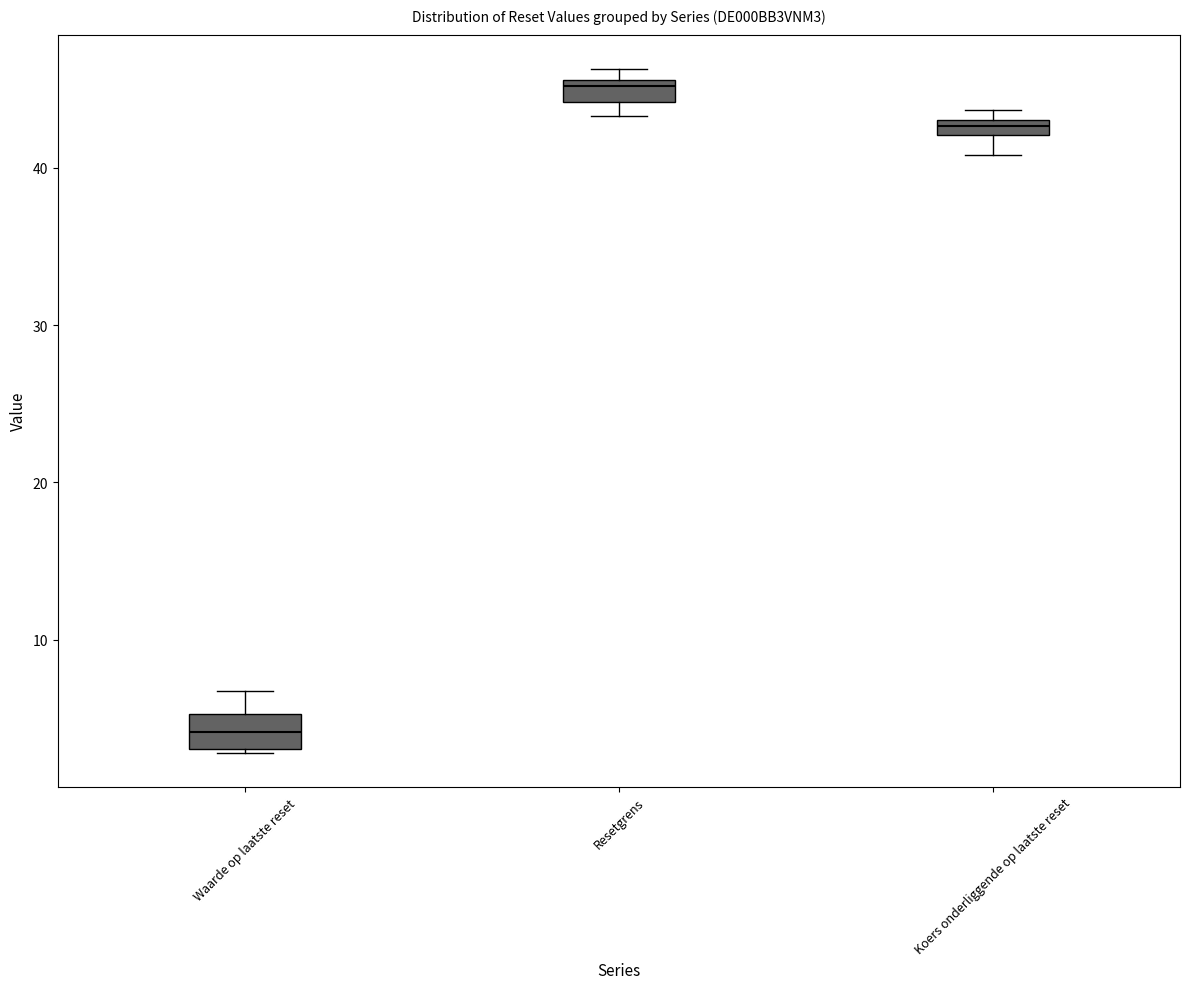

Which box has the highest median line?

Resetgrens